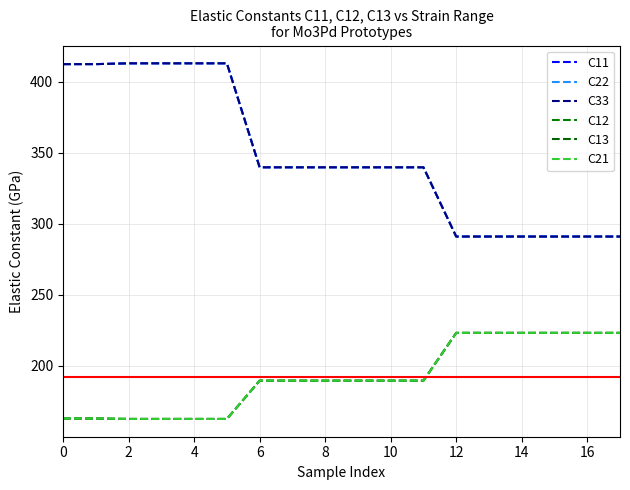

How many series are shown in this chart?

6